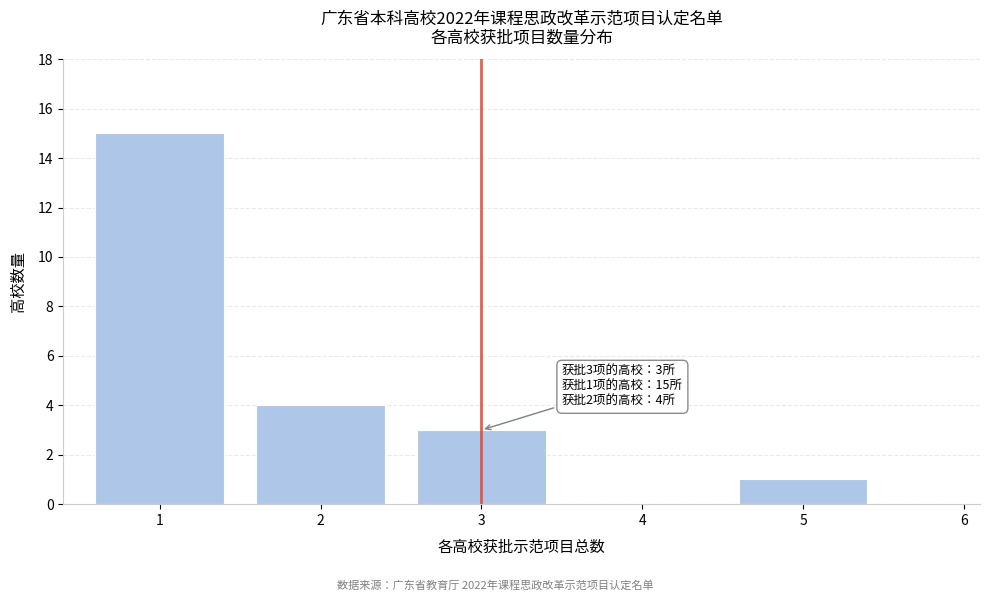

Reading right to left, extract all data points from this chart.

6=0	5=1	4=0	3=3	2=4	1=15